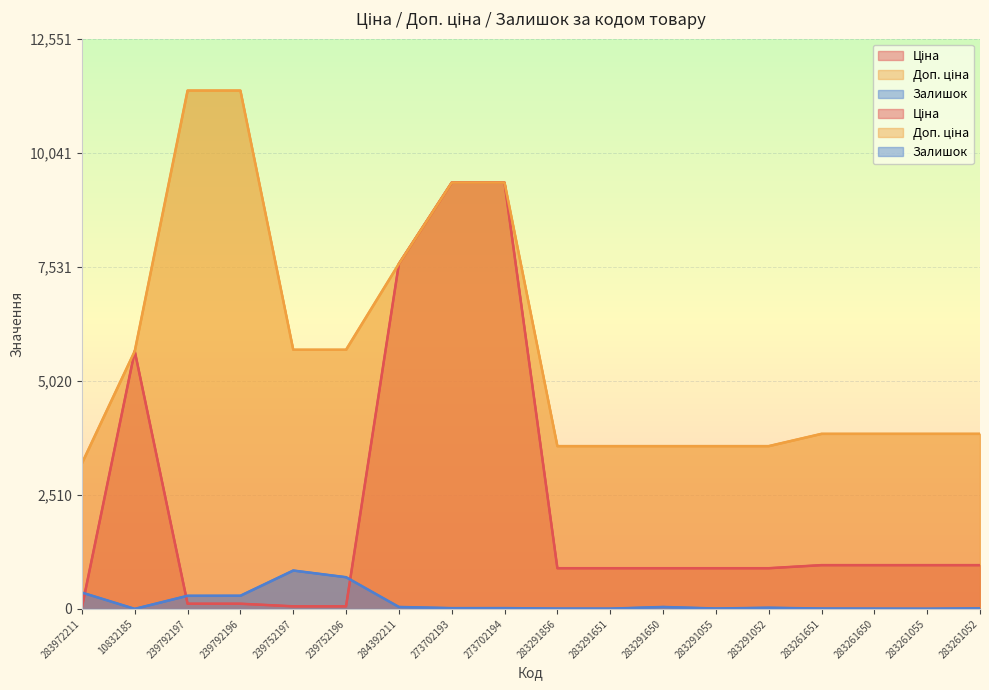

In Ціна, how many points are higher than both neighbors (excluding endpoints)?

1